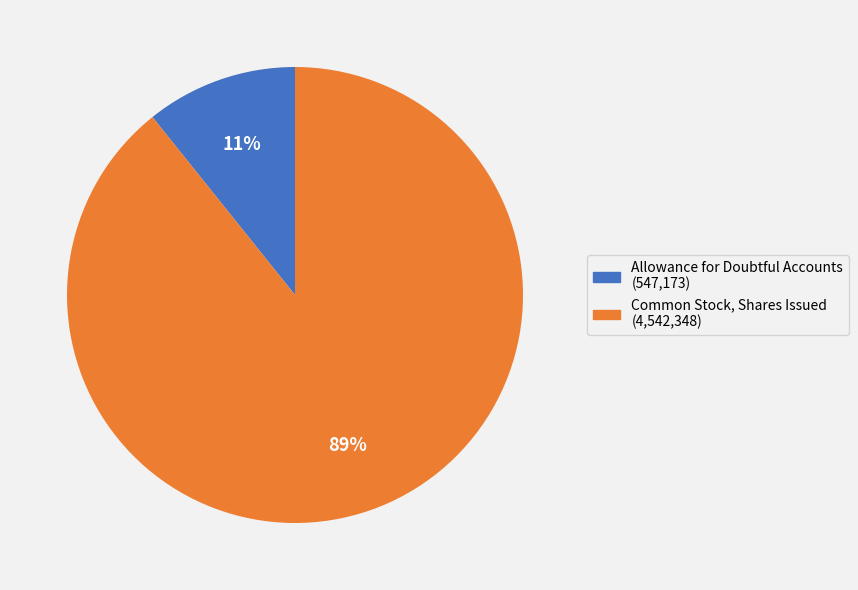

Does any single category account for the majority?

Yes